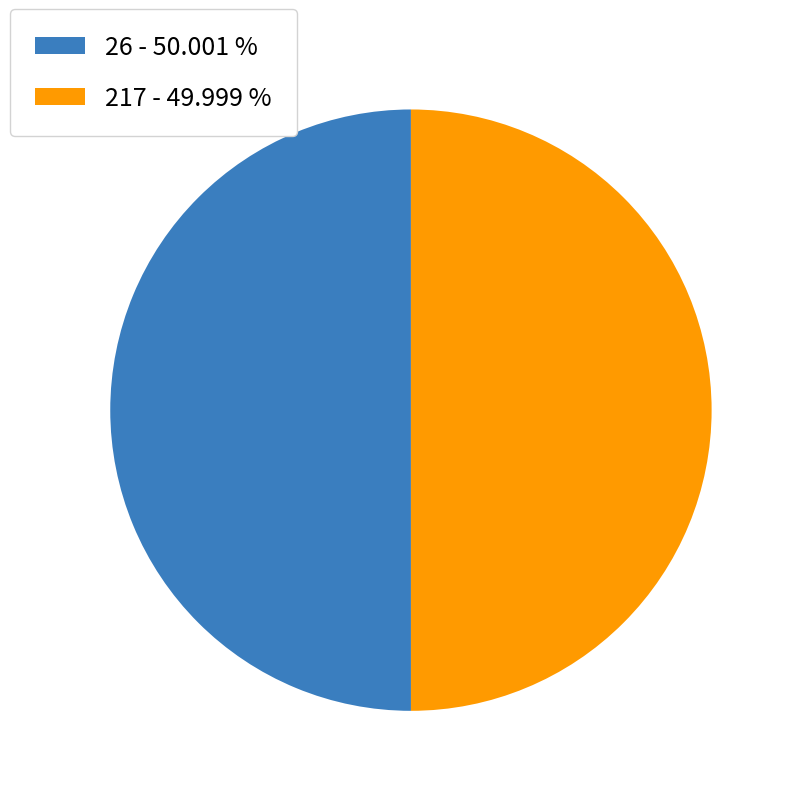

Approximately how many times larger is the value at 26 compared to 217?

1.0